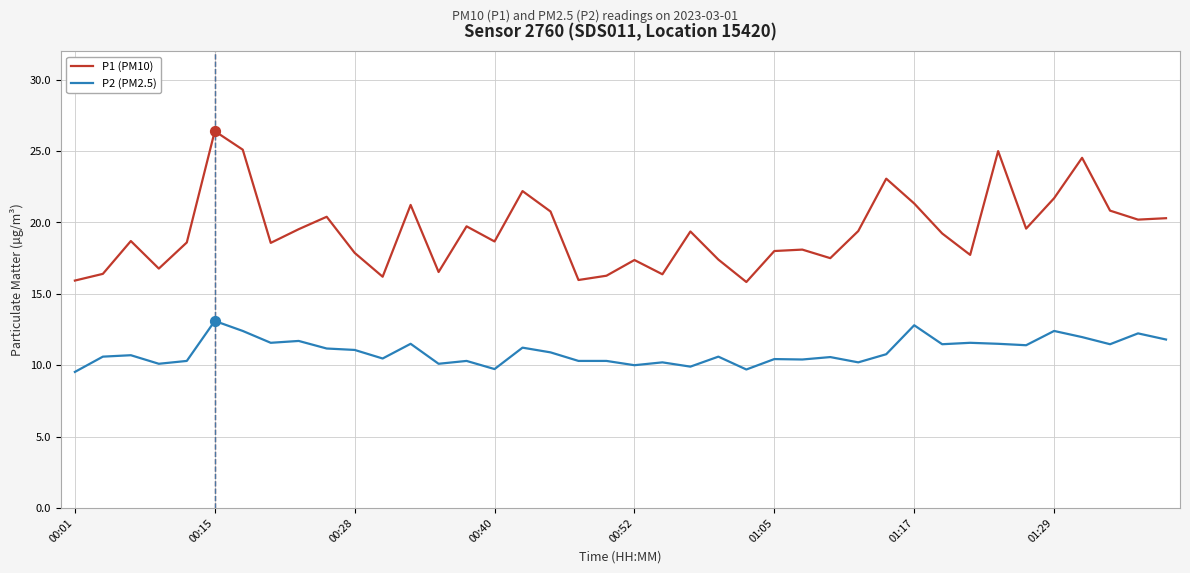

Which series has the largest total across all categories?

P1 (PM10)